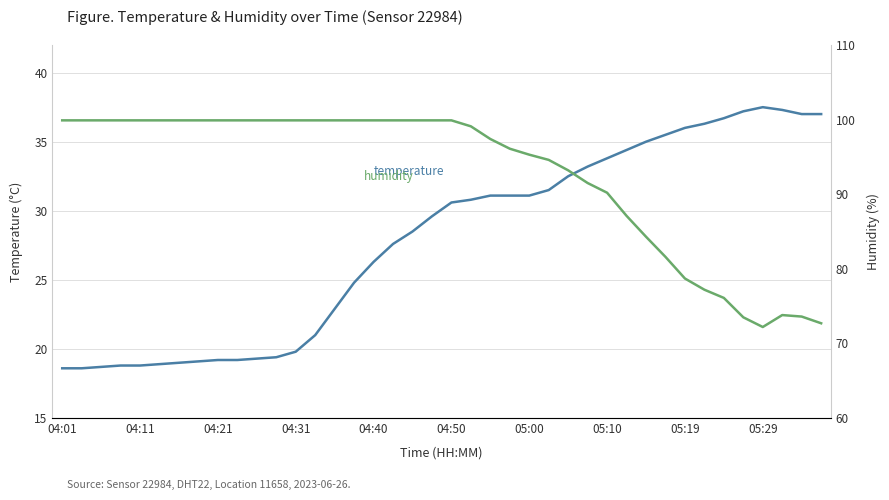

How many lines are shown in the chart?

2